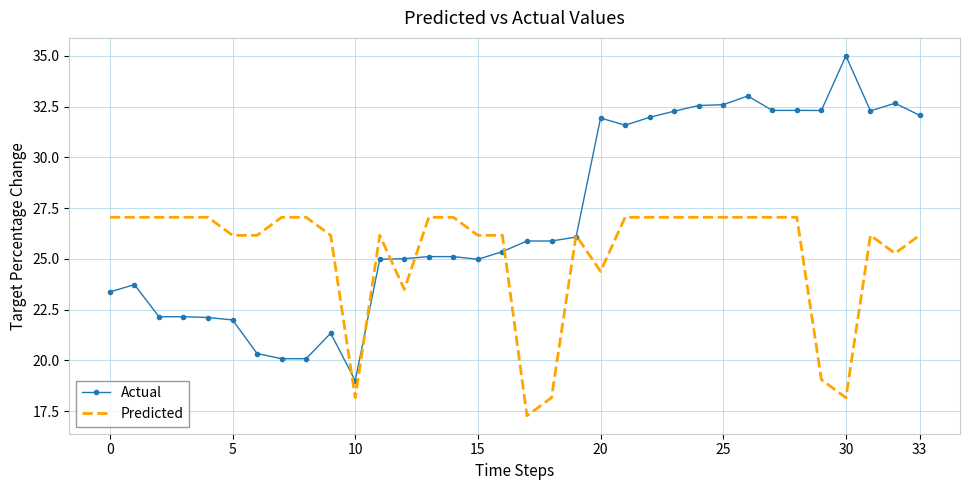

Which series has the widest spread of values?

Actual